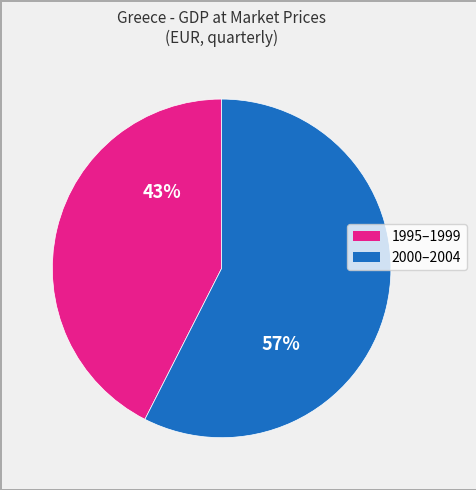

Is there a majority slice in this chart?

Yes